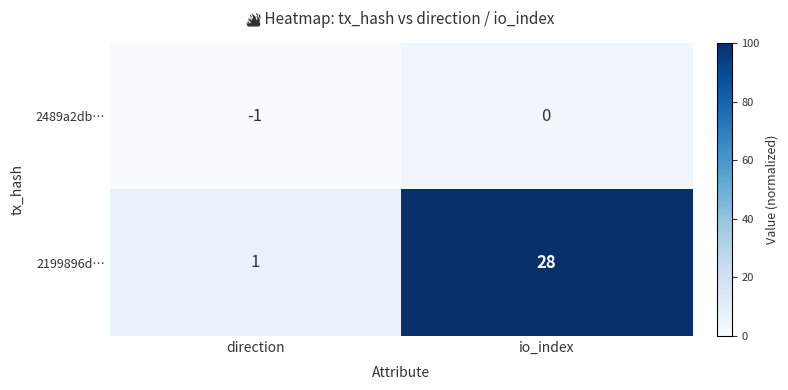

Which category has the lowest value across all series?

direction